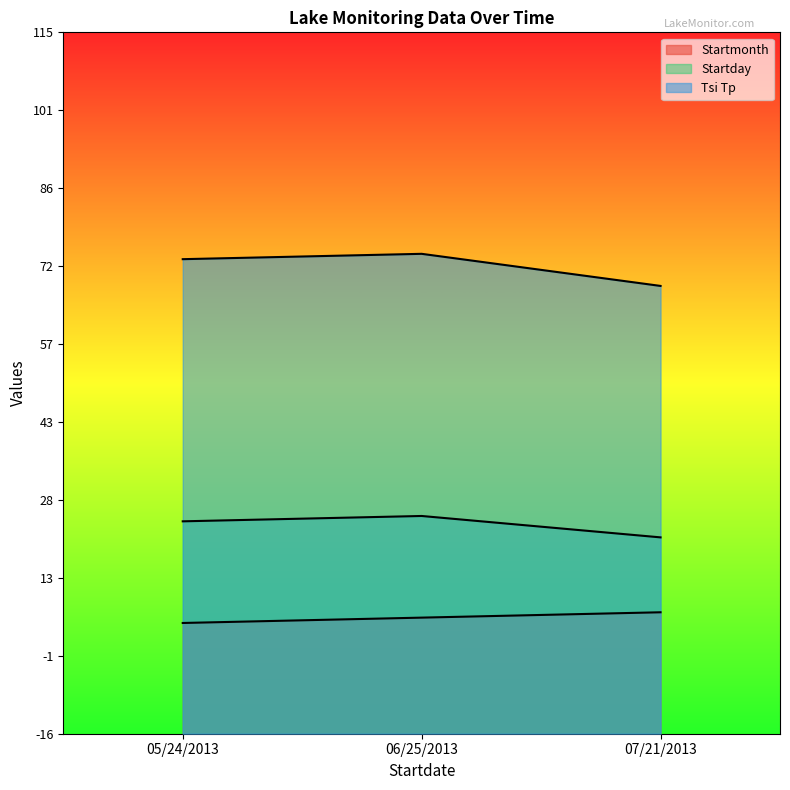

What is the spread (max minus min) of values at 05/24/2013?

68